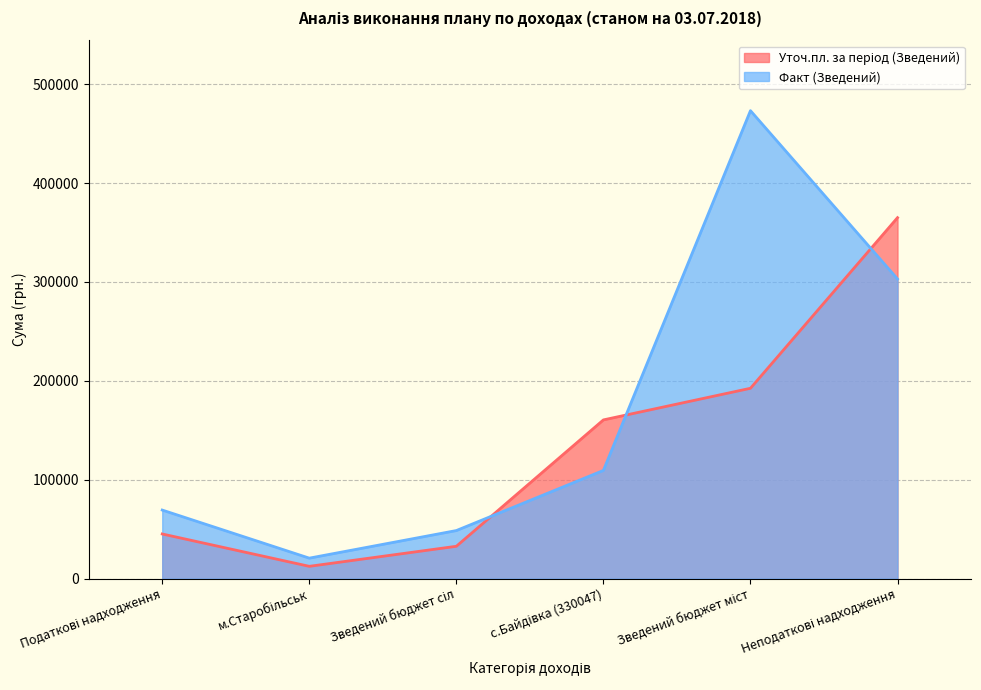

Which has a higher value, Неподаткові надходження or Зведений бюджет сіл?

Неподаткові надходження